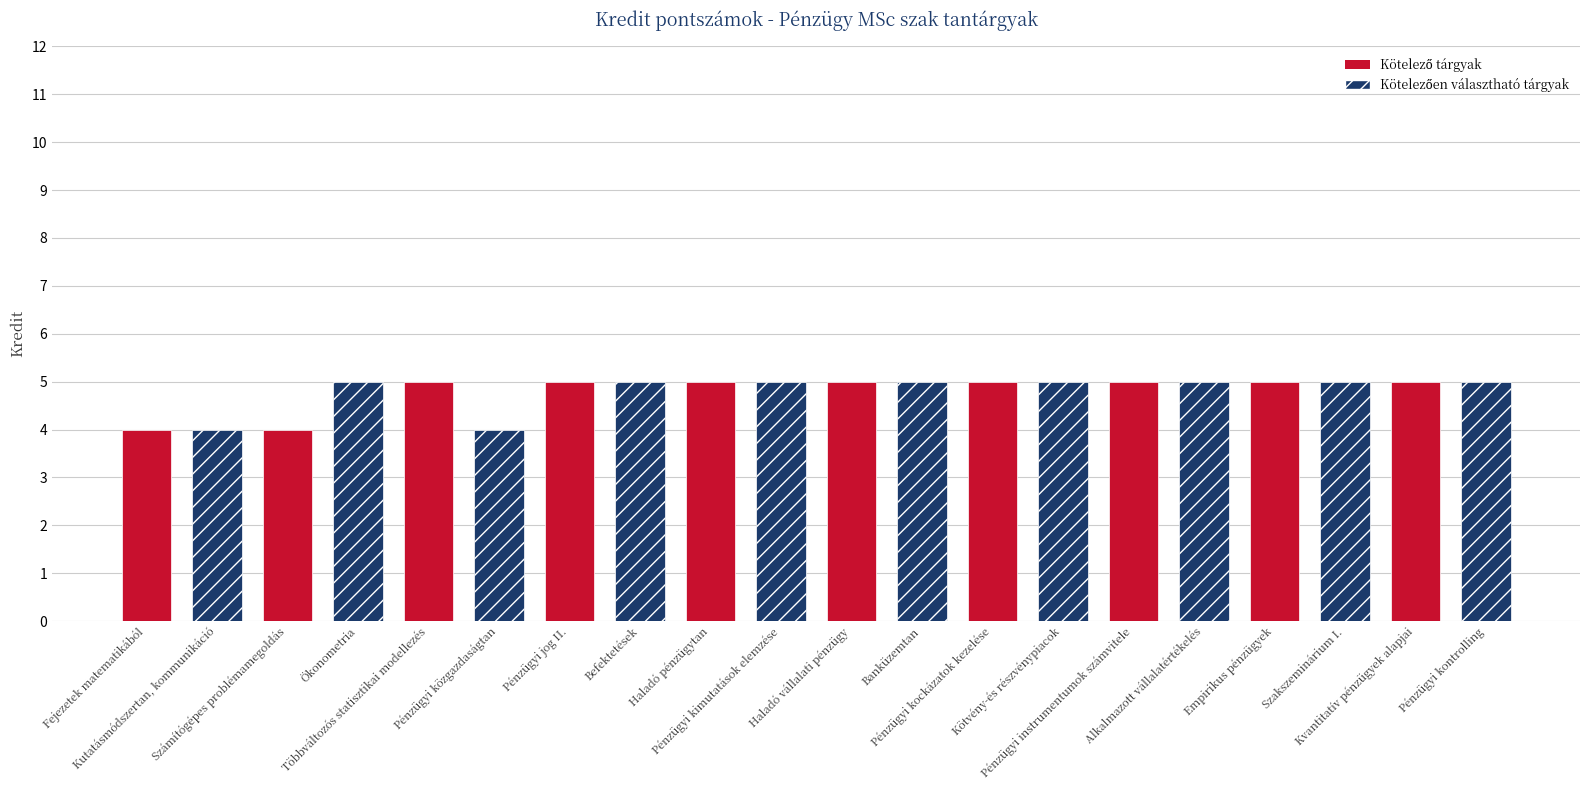

The value at Többváltozós statisztikai modellezés is 5. True or false?

True